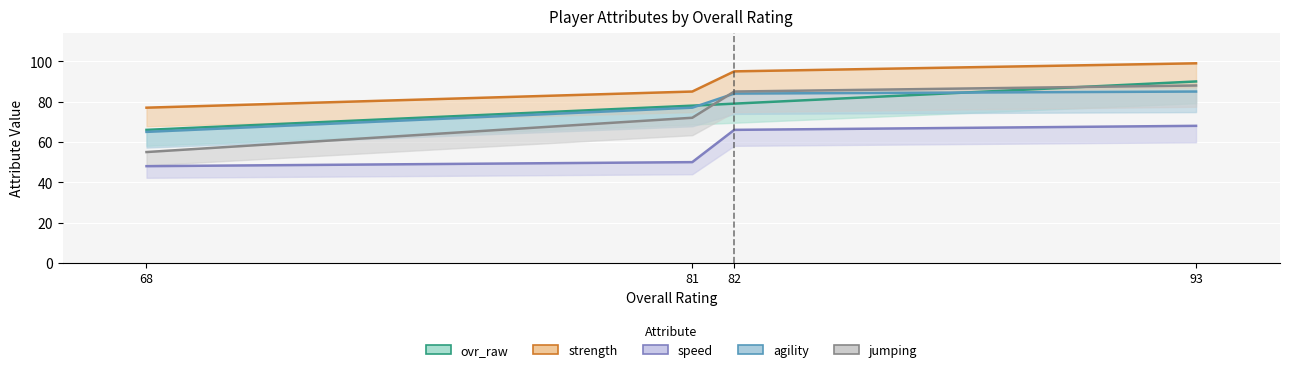

What is the minimum value for agility?

65